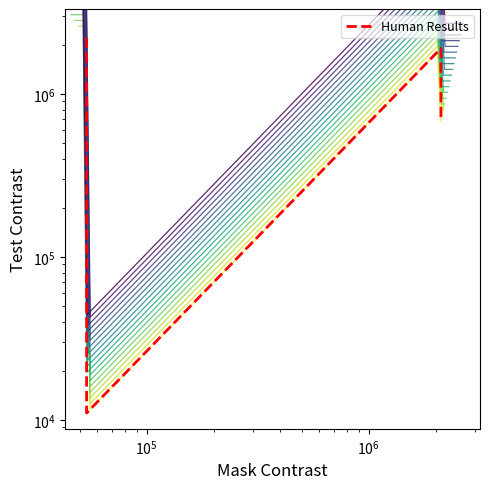

True or false: the data has more than 0 interior local peaks.

True